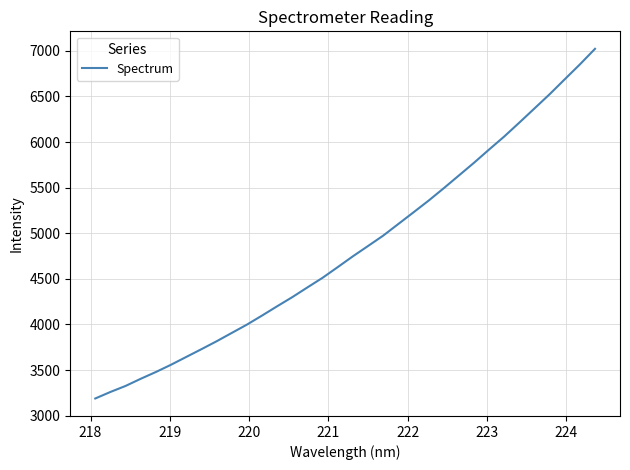

What is the difference between the maximum and minimum values?

3834.6